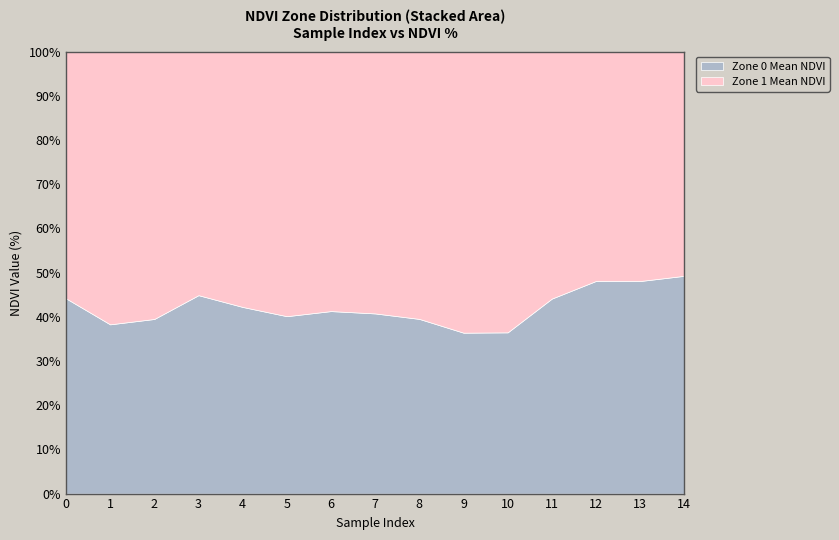

What is the average value of the Zone 1 Mean NDVI series?

0.2